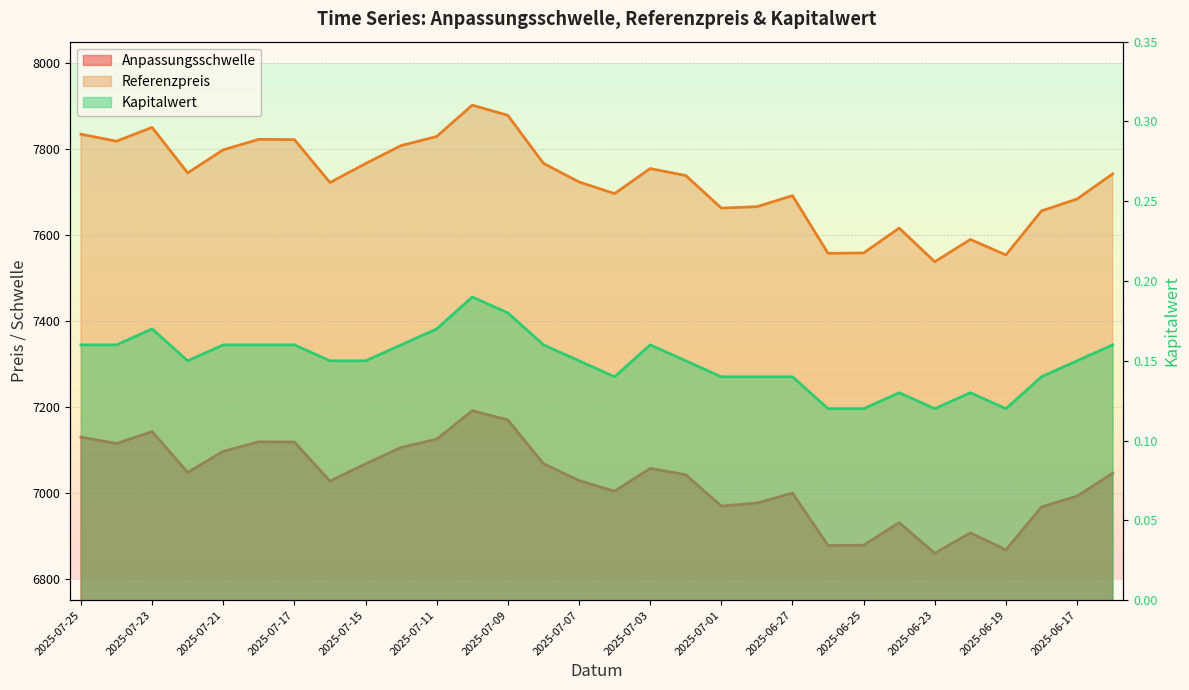

True or false: Anpassungsschwelle and Referenzpreis intersect in this chart.

False